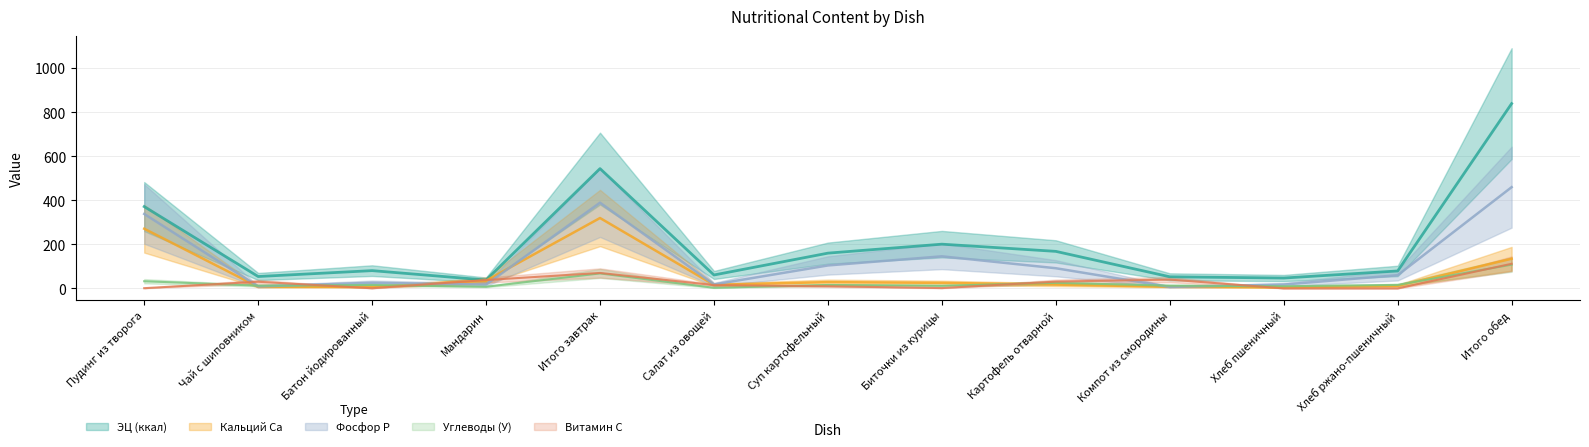

Is the value of Кальций Ca at Хлеб ржано-пшеничный greater than the value of Фосфор P at Итого завтрак?

No